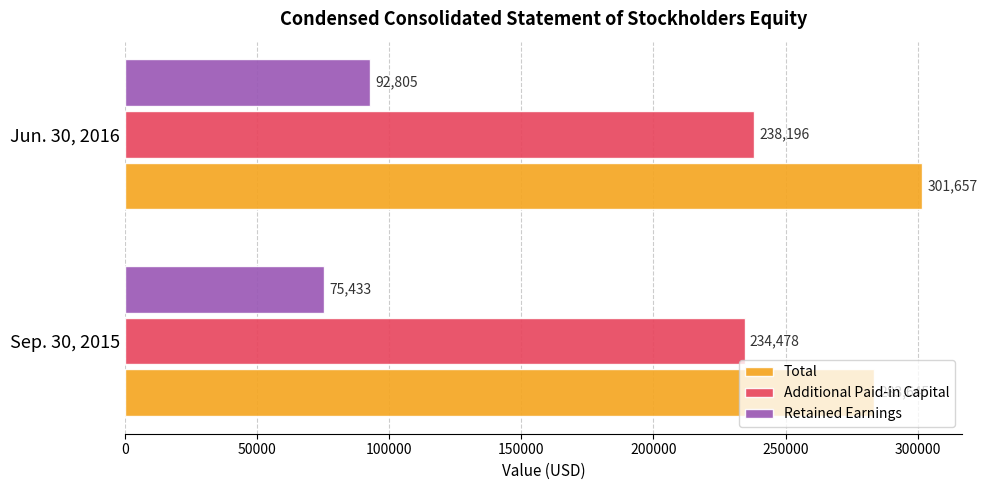

Between Sep. 30, 2015 and Jun. 30, 2016, which series saw the biggest shift?

Total